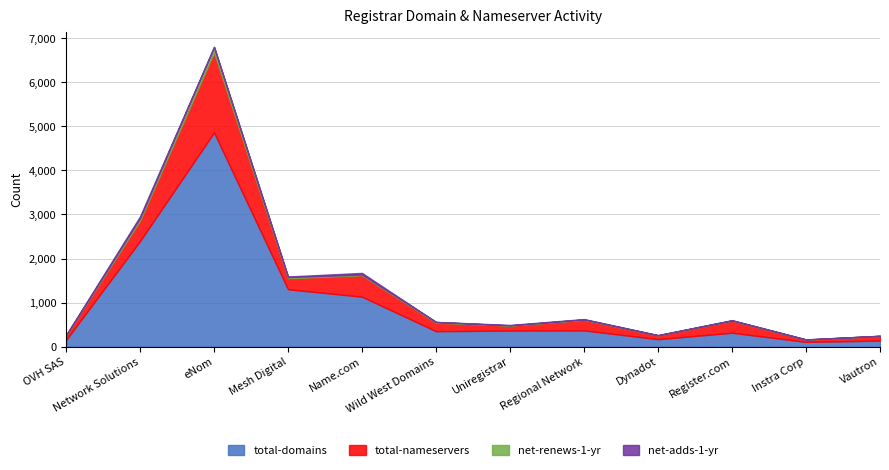

The net-adds-1-yr series shows 5 at Dynadot. True or false?

False